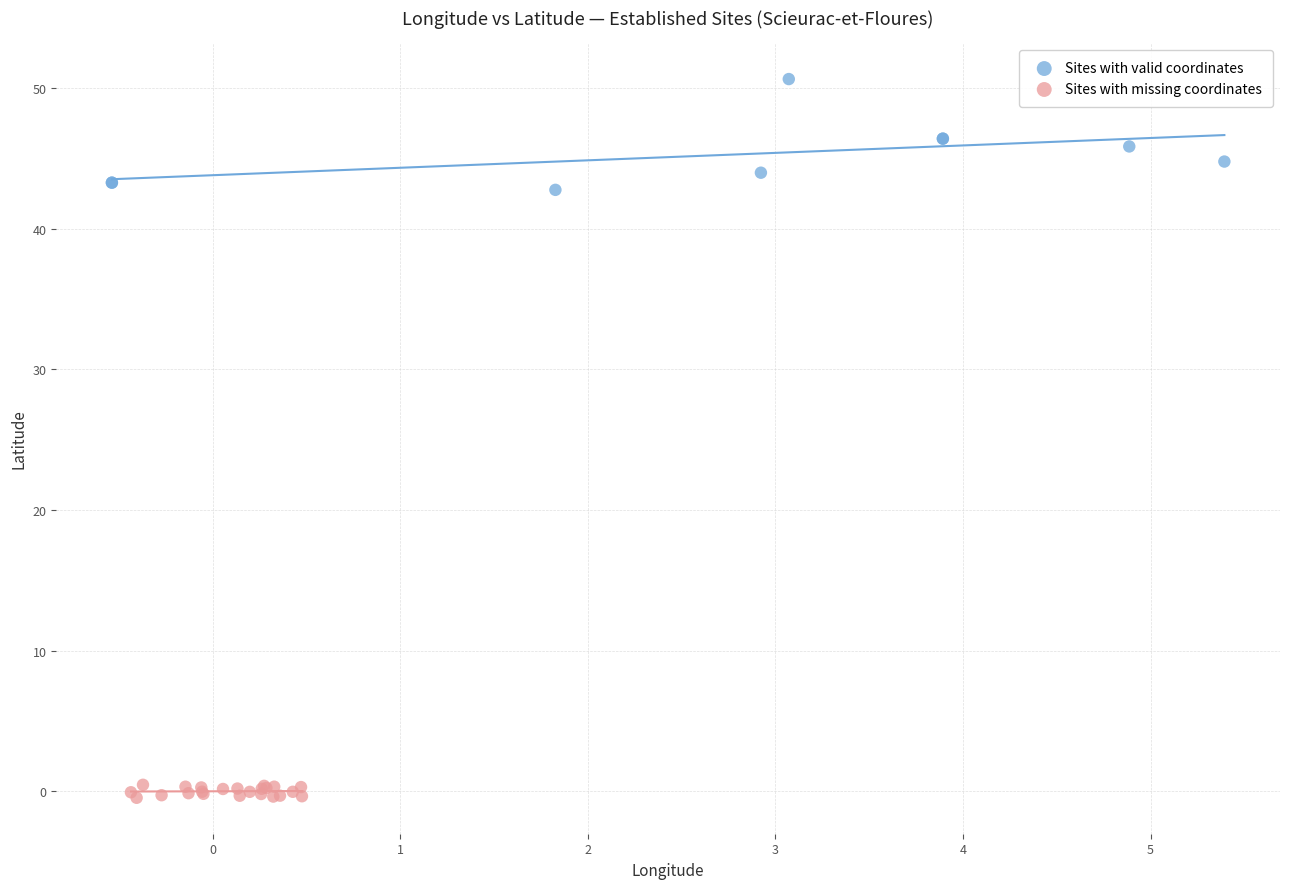

Which series reaches the maximum Y coordinate?

Sites with valid coordinates